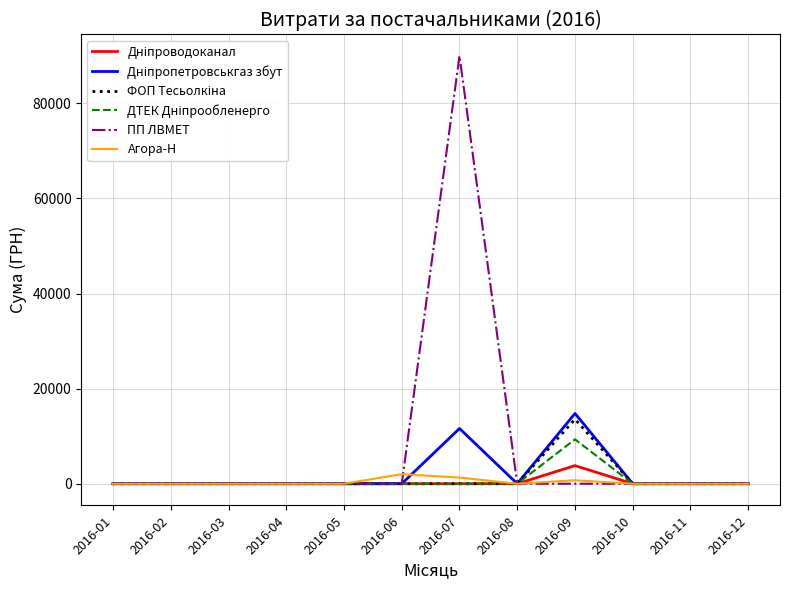

The value of Агора-Н at 2016-04 is 0.0. True or false?

True